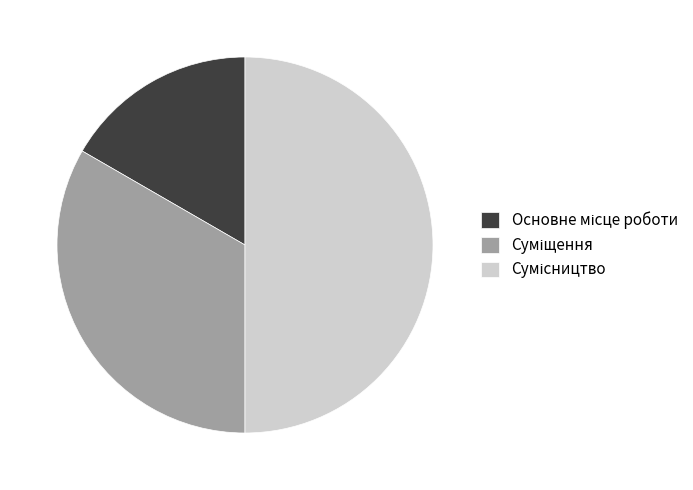

Is Основне місце роботи the majority of the pie?

No